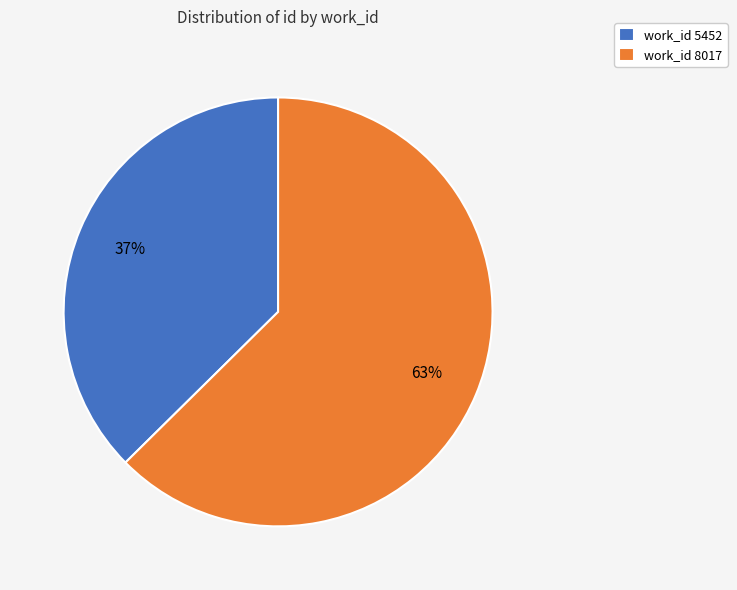

To the nearest percent, what portion does work_id 5452 represent?

37%